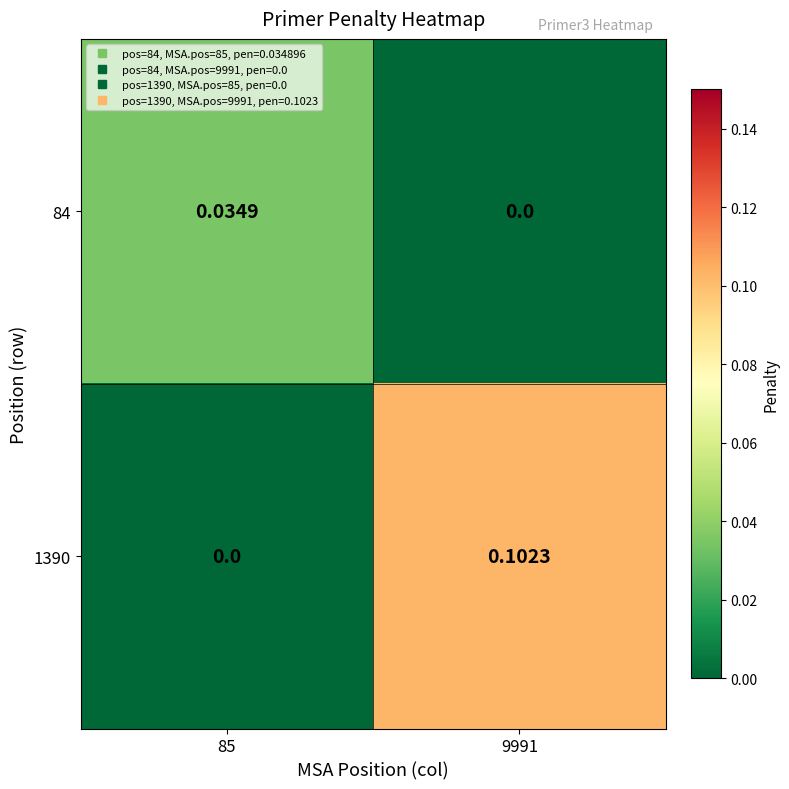

Is the value of 1390 at 9991 greater than the value of 84 at 85?

Yes